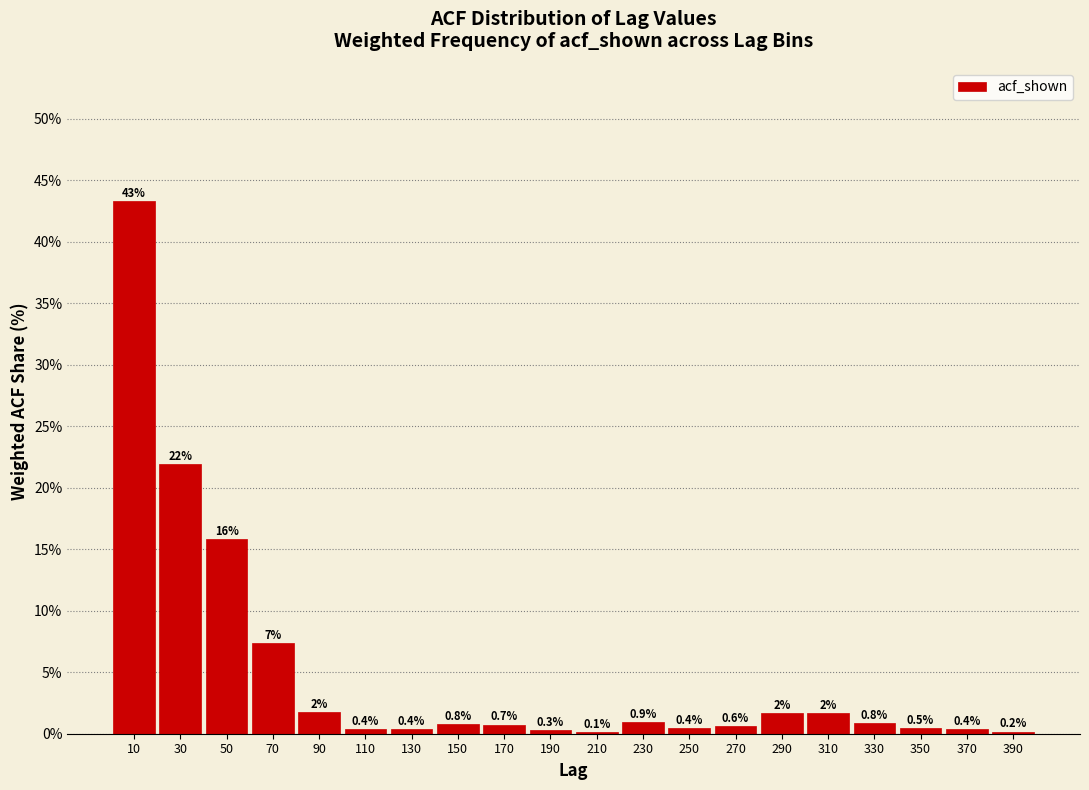

Which range on the x-axis has the tallest bar?

0 to 20